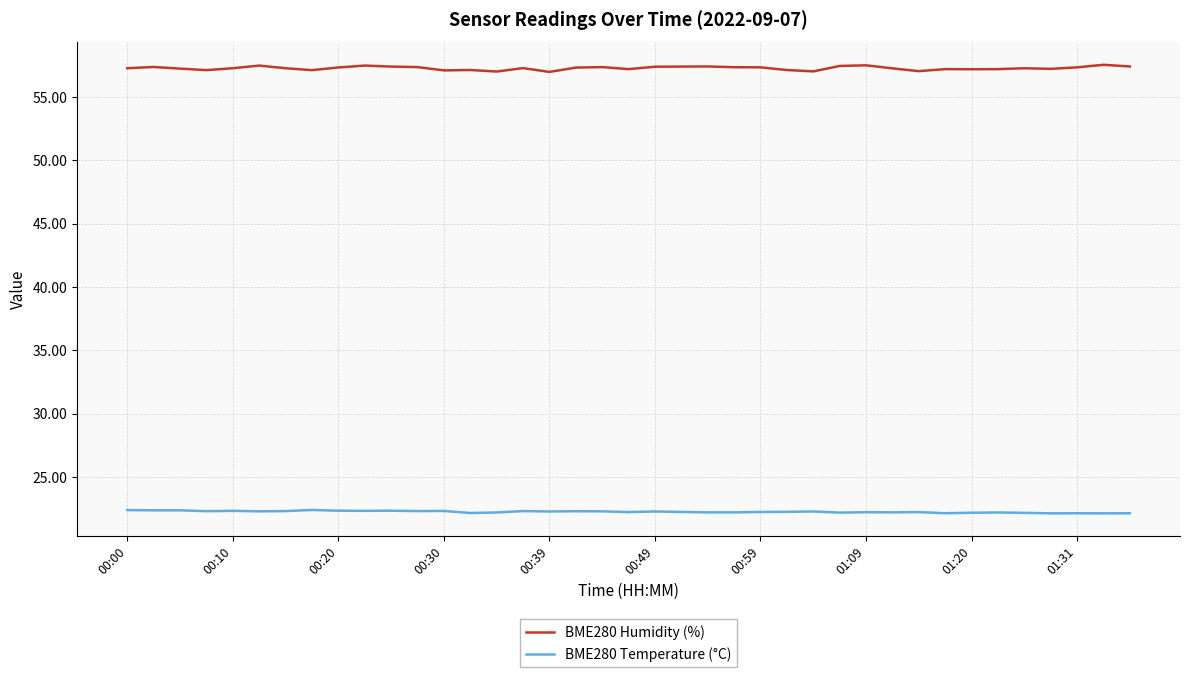

Which series has the largest total across all categories?

BME280 Humidity (%)